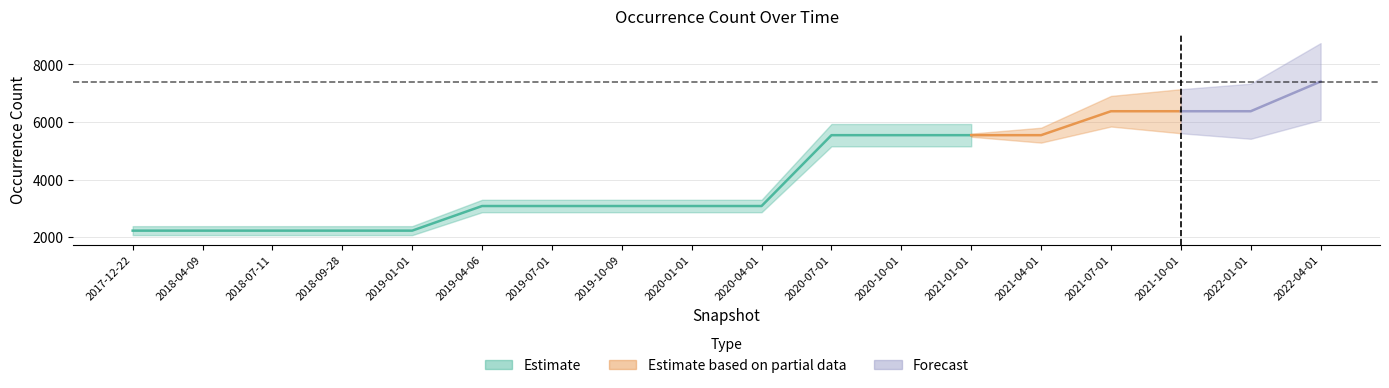

Rank the categories by value from lowest to highest.

2017-12-22, 2018-04-09, 2018-07-11, 2018-09-28, 2019-01-01, 2019-04-06, 2019-07-01, 2019-10-09, 2020-01-01, 2020-04-01, 2020-07-01, 2020-10-01, 2021-01-01, 2021-04-01, 2021-07-01, 2021-10-01, 2022-01-01, 2022-04-01